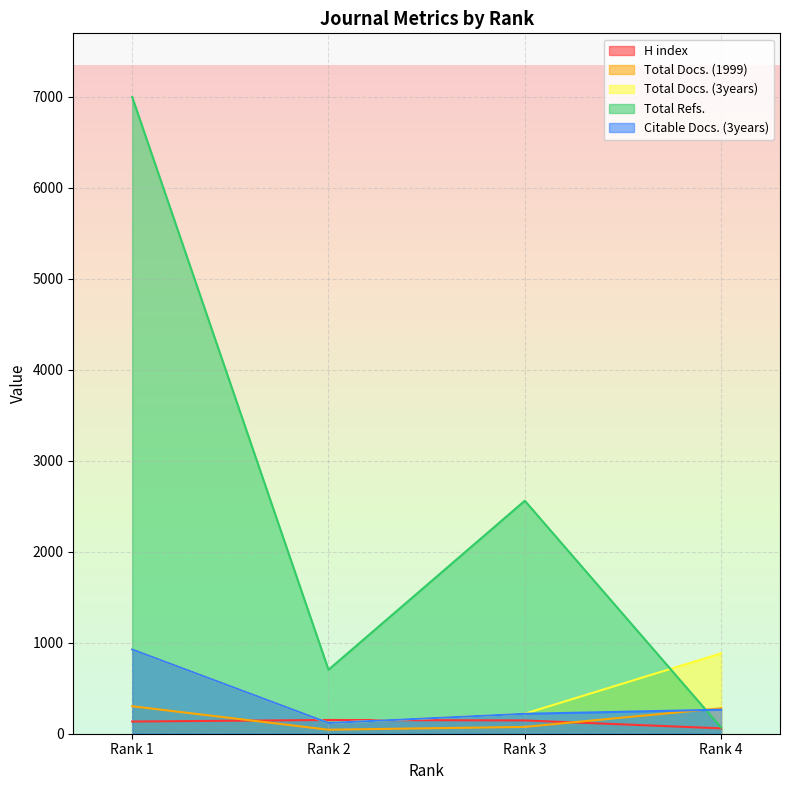

Which series has the largest range (max minus min)?

Total Refs.